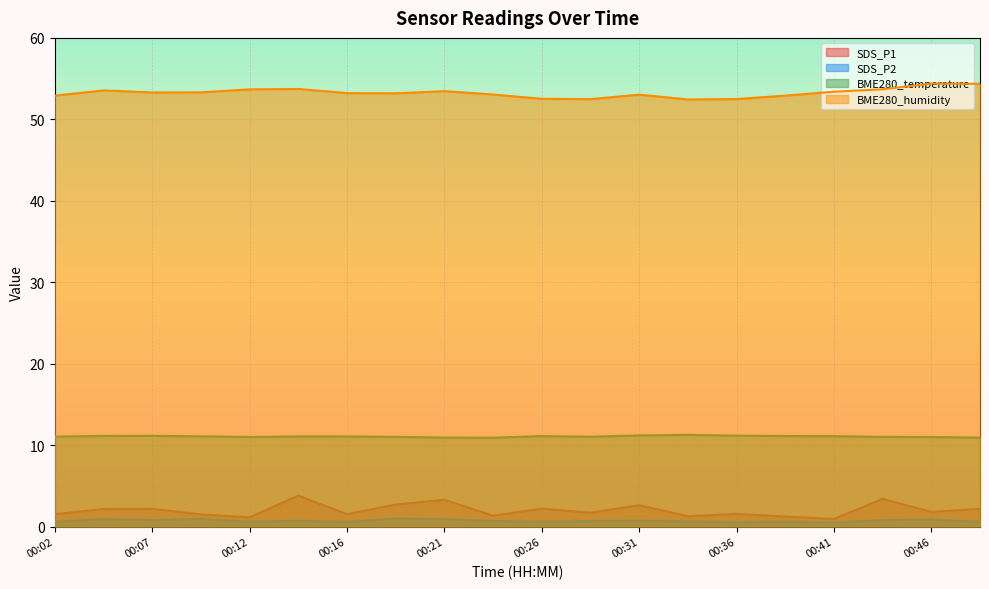

How many distinct data groups are displayed?

4